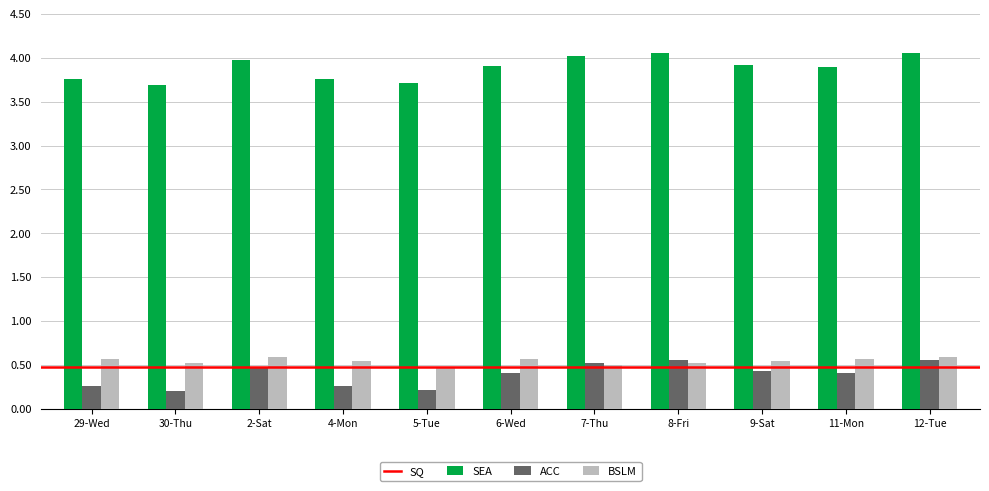

What is the difference between the maximum and second lowest values in the SEA series?

0.3